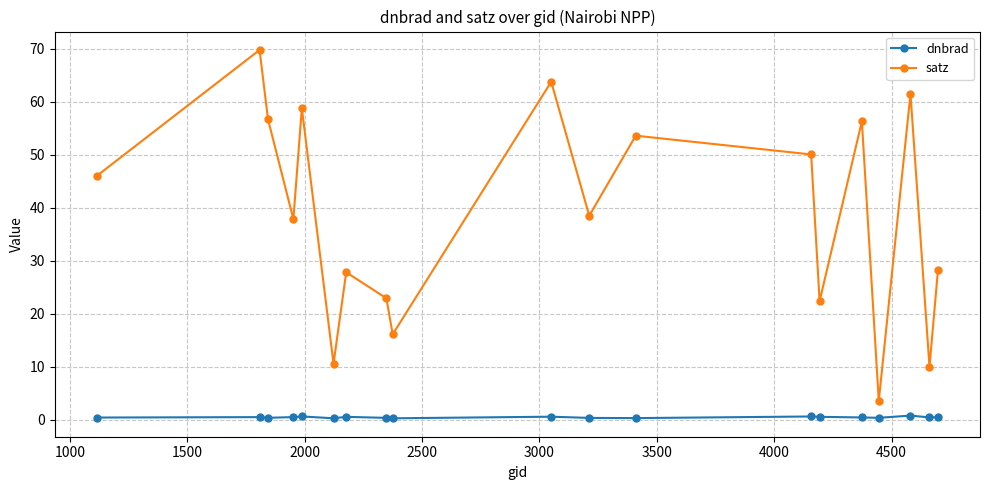

True or false: satz and dnbrad intersect in this chart.

False